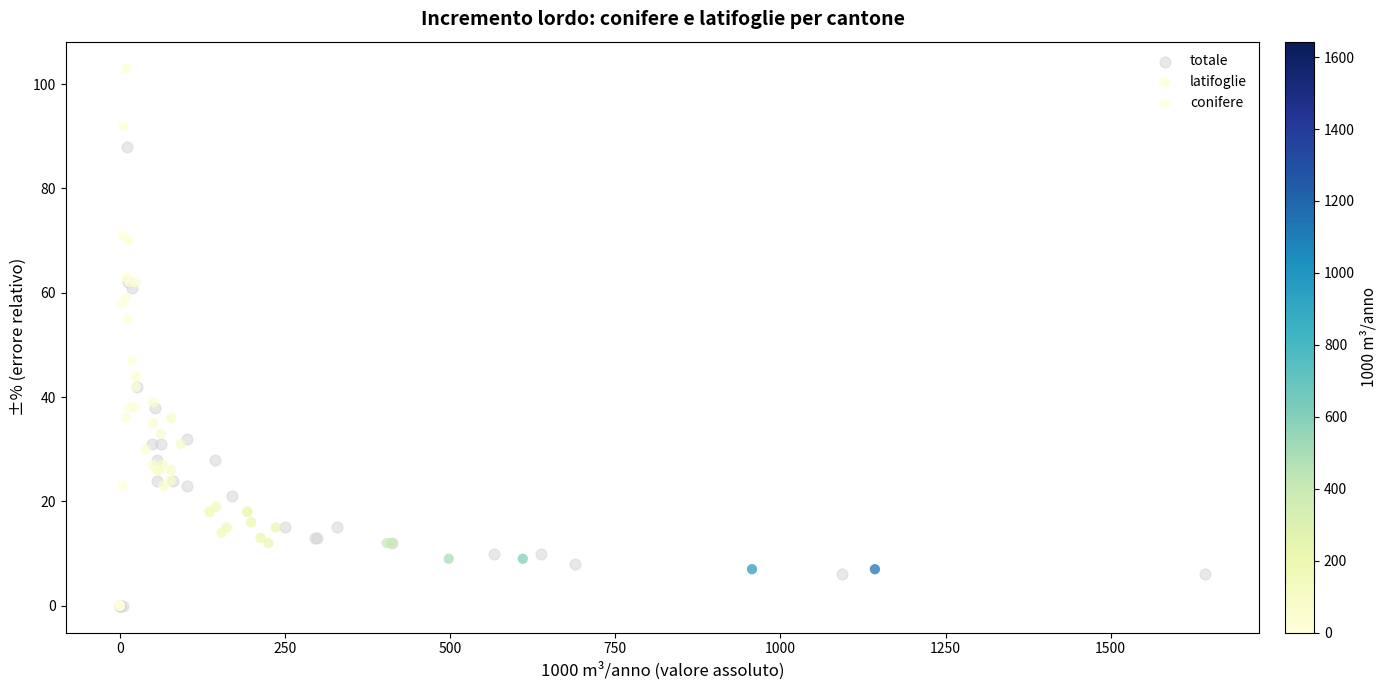

Which series has the largest Y range (max minus min)?

latifoglie